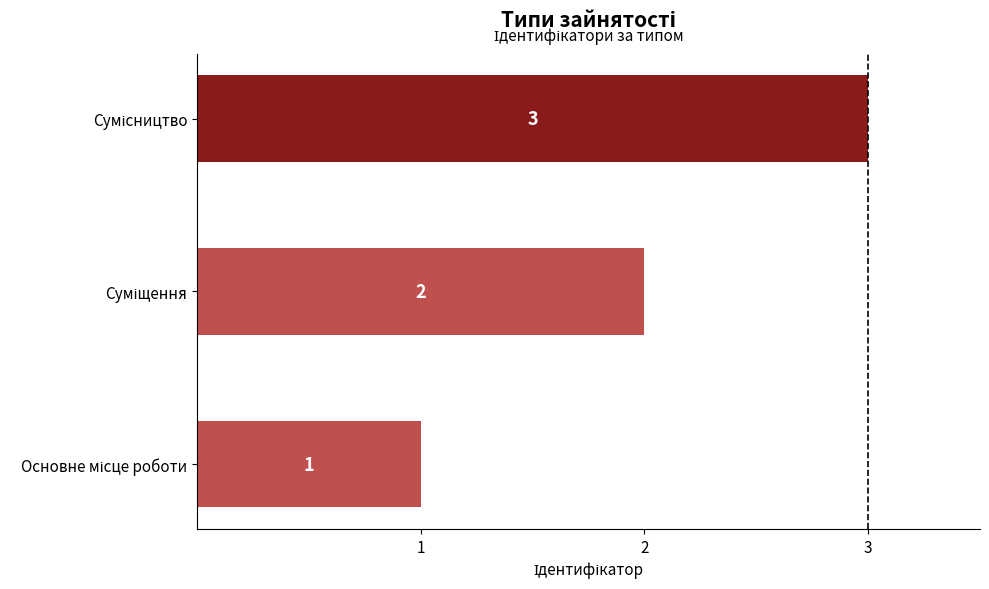

Count the values in the range 1 to 3.

3